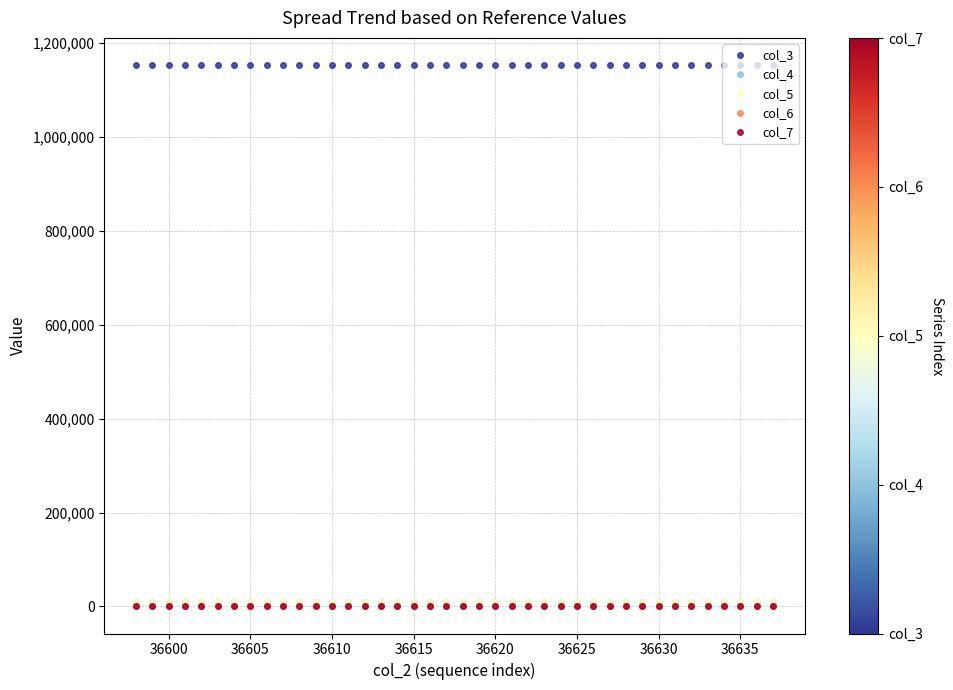

In col_4, how many points are higher than both neighbors (excluding endpoints)?

12